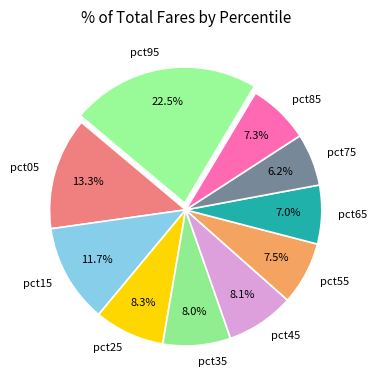

What is the smallest slice in the pie chart?

pct75